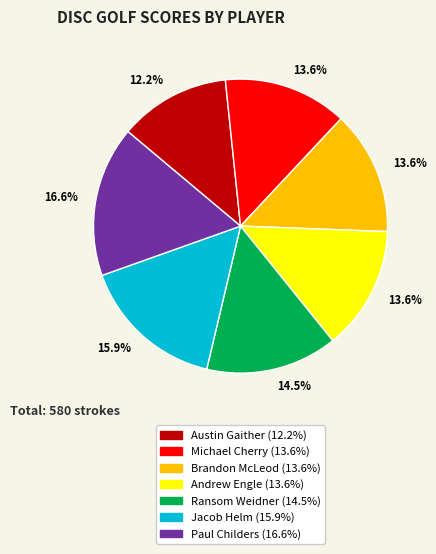

Is there a majority slice in this chart?

No